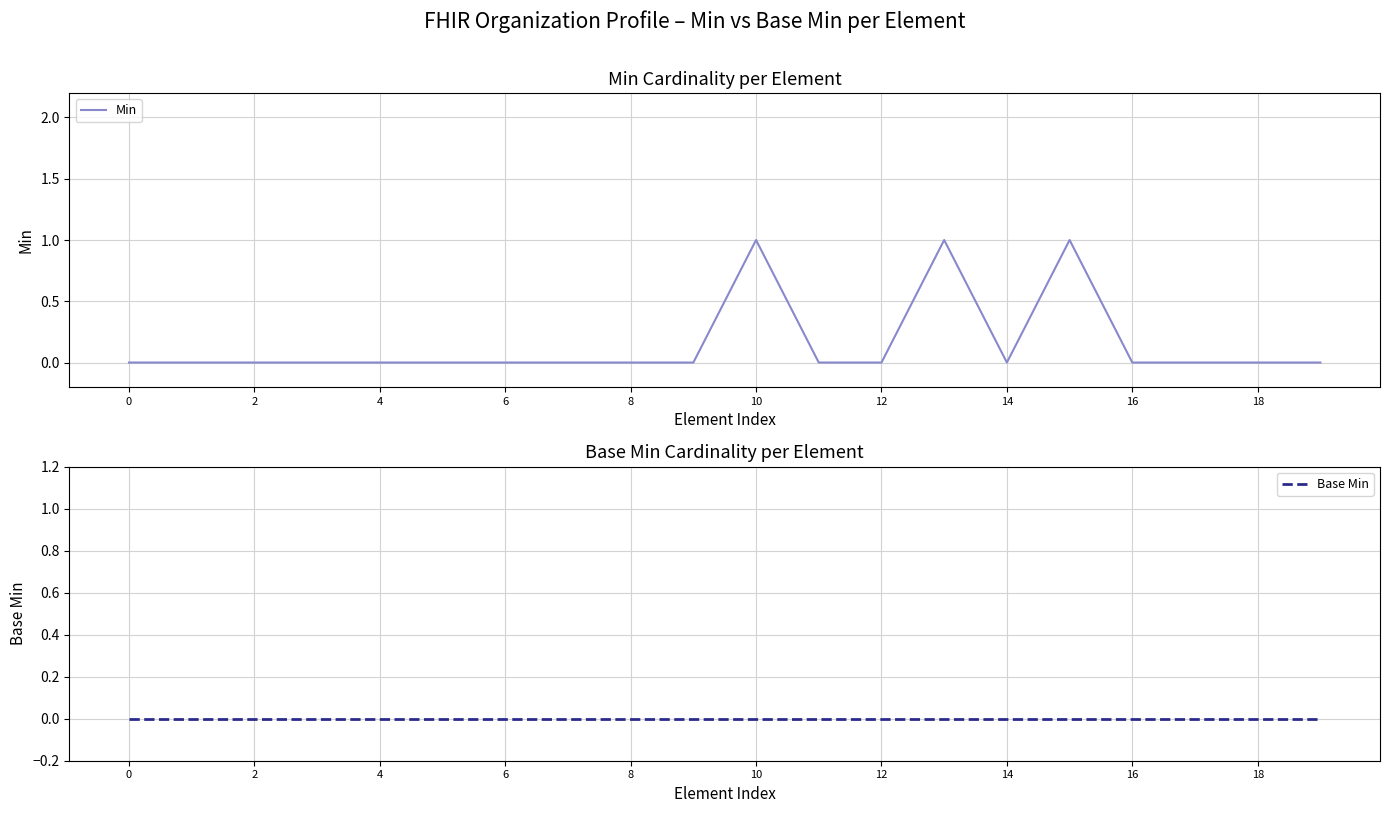

Reading left to right, extract all data points from this chart.

Min: 0	0	0	0	0	0	0	0	0	0	1	0	0	1	0	1	0	0	0	0
Base Min: 0	0	0	0	0	0	0	0	0	0	0	0	0	0	0	0	0	0	0	0